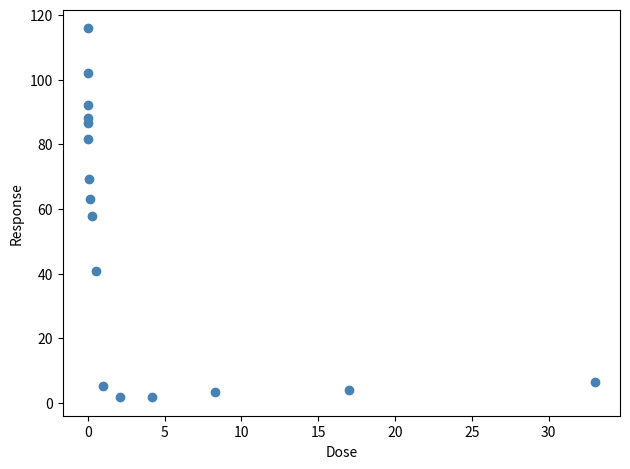

What is the range of Y values (max minus min)?

114.1